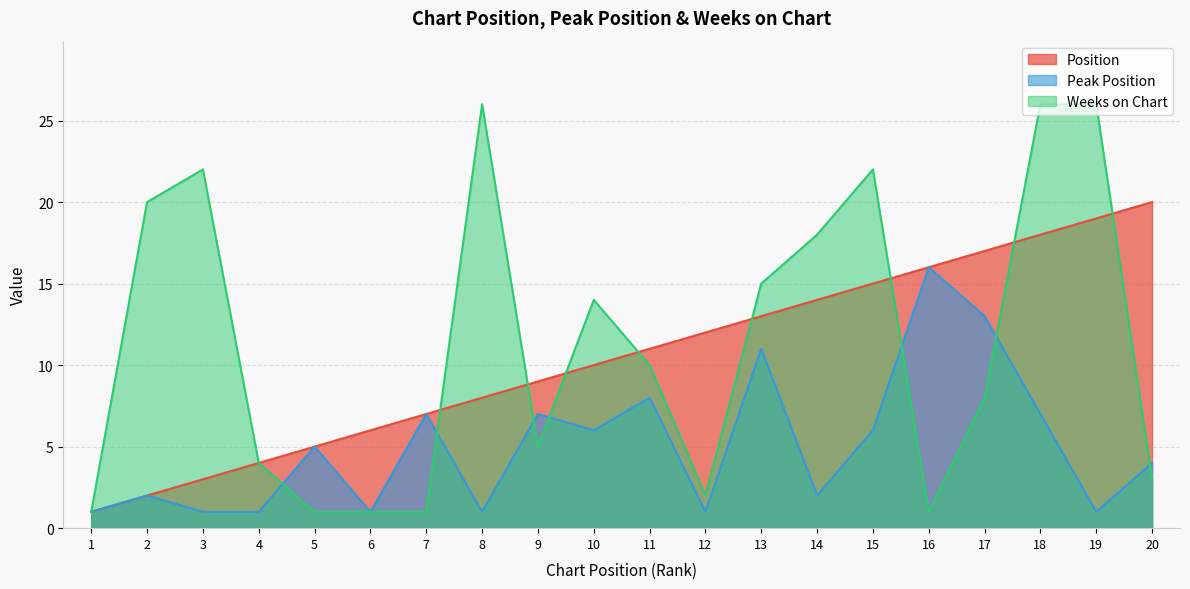

Which series has the widest spread of values?

Weeks on Chart